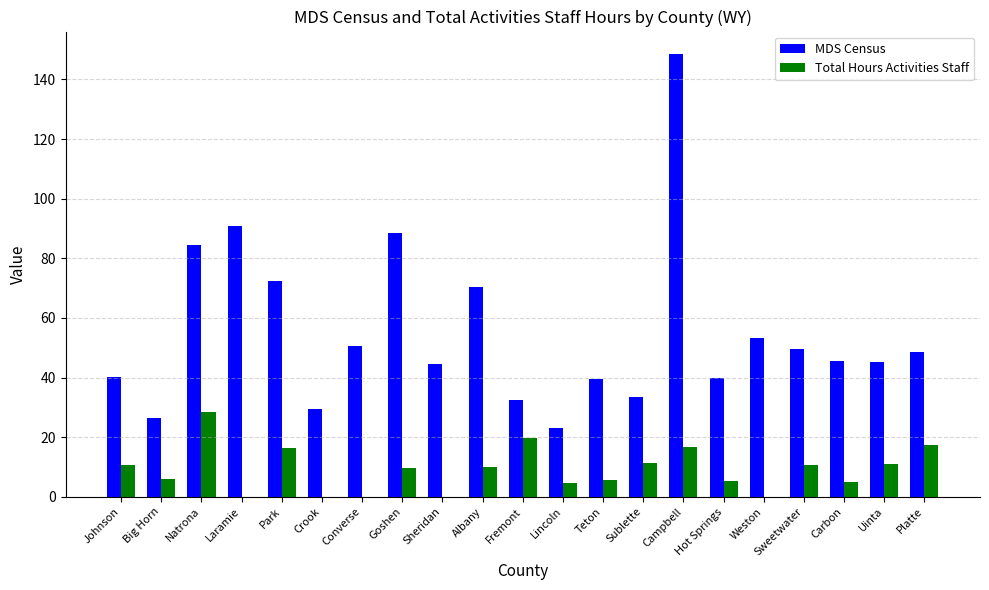

Which series changed the most between Crook and Sweetwater?

MDS Census